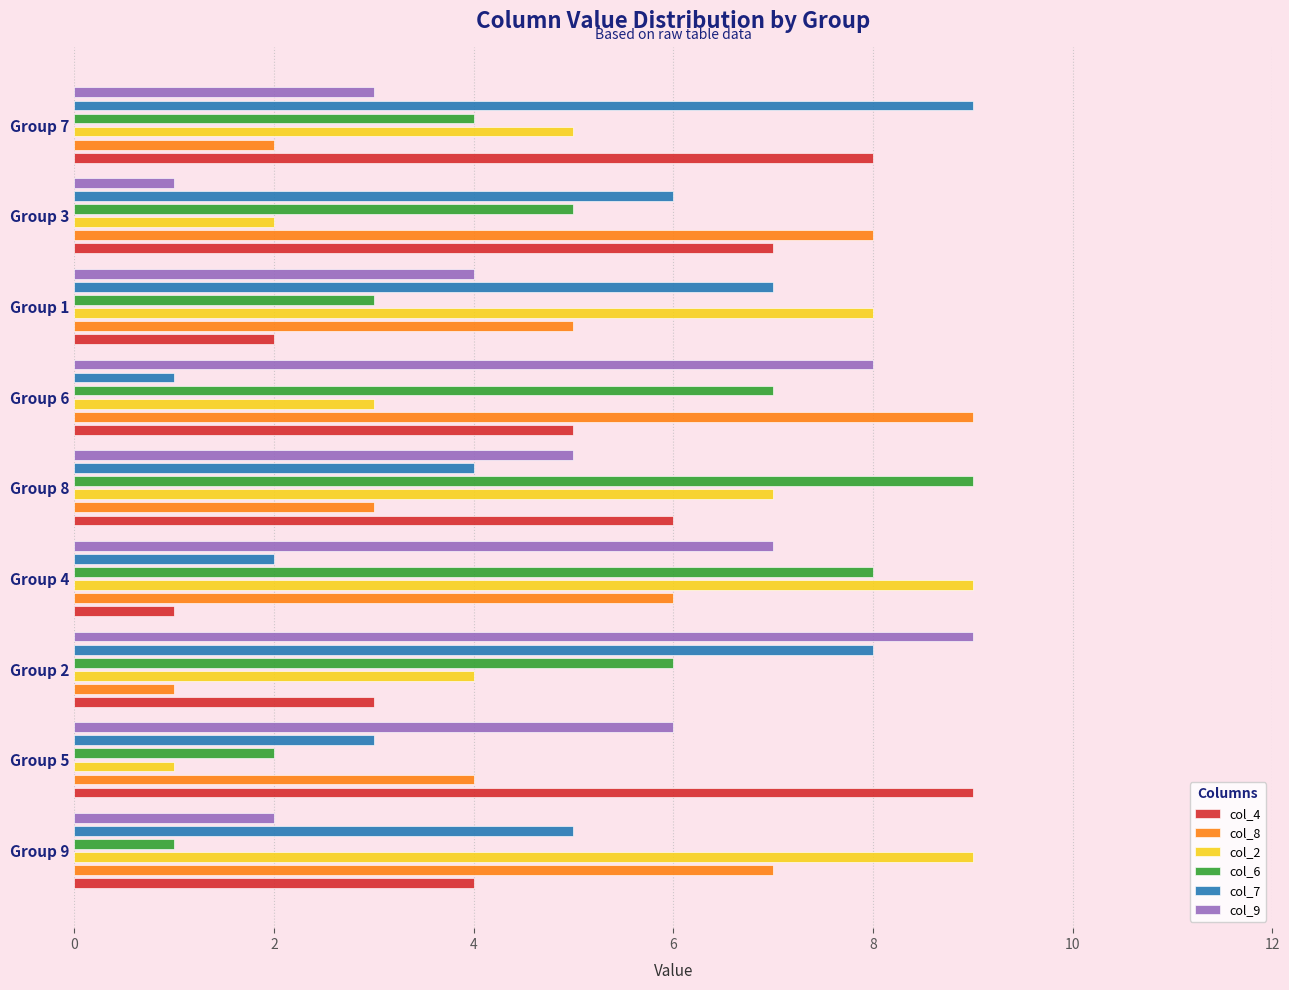

What is the sum of all col_9 values?

45